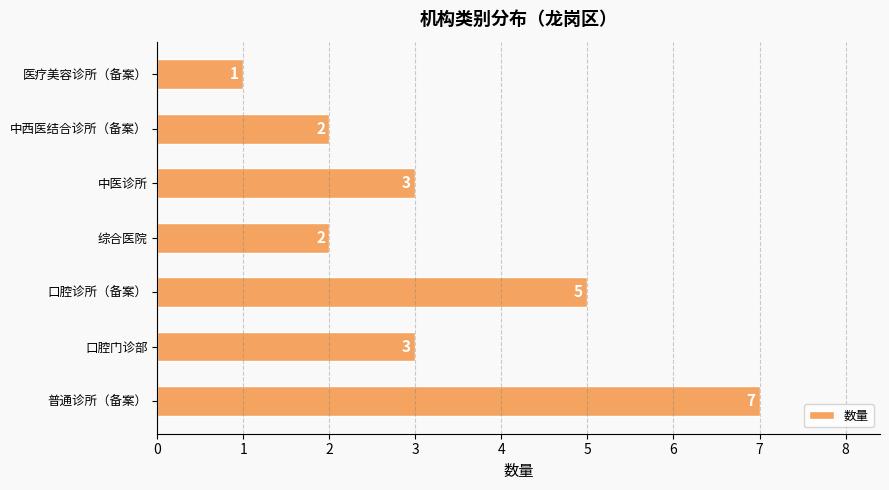

Are the bars horizontal?

Yes